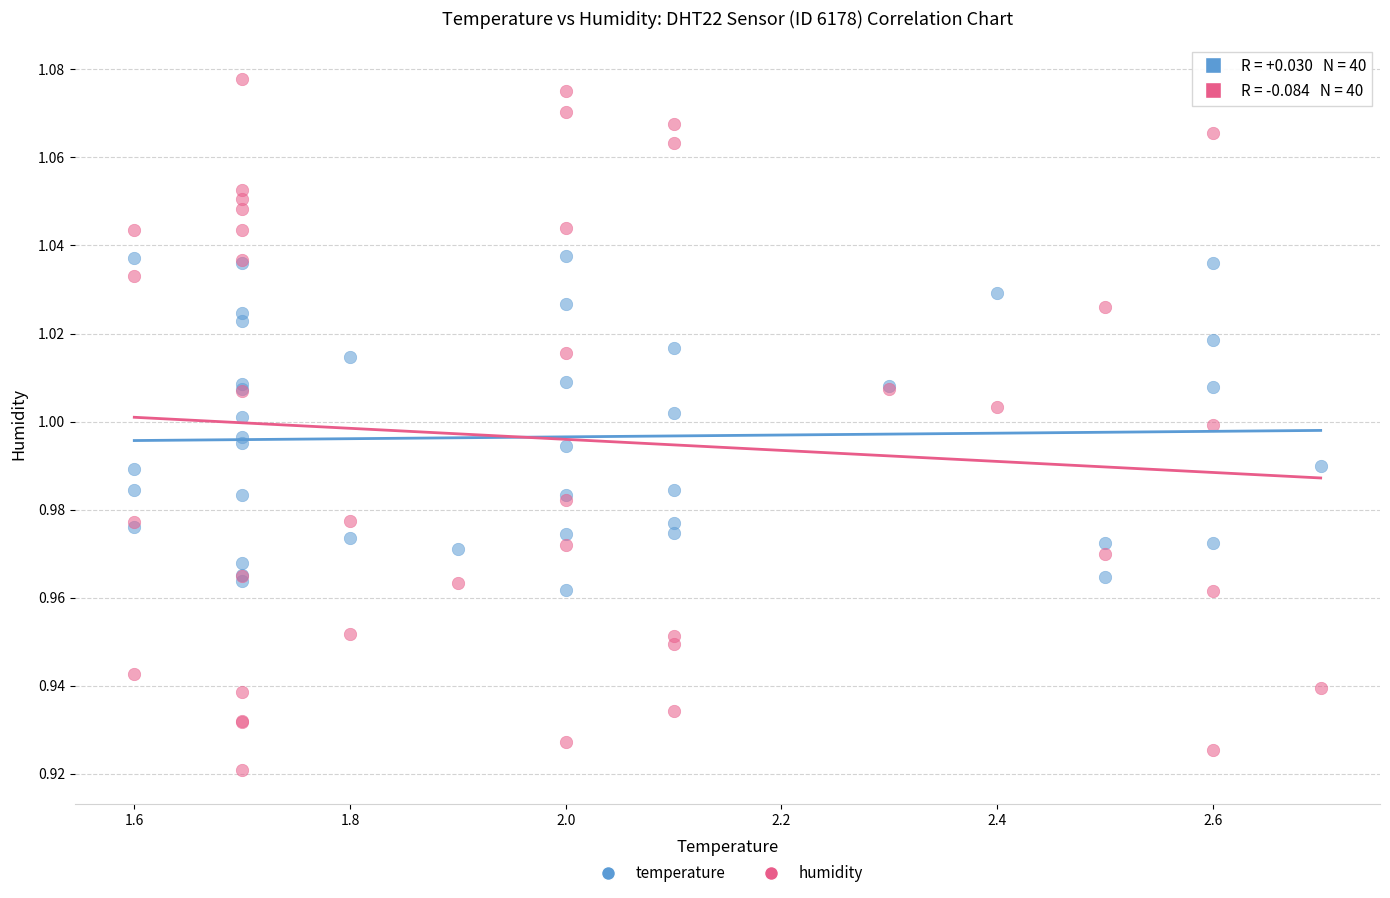

What are all the series names shown in the legend?

temperature, humidity